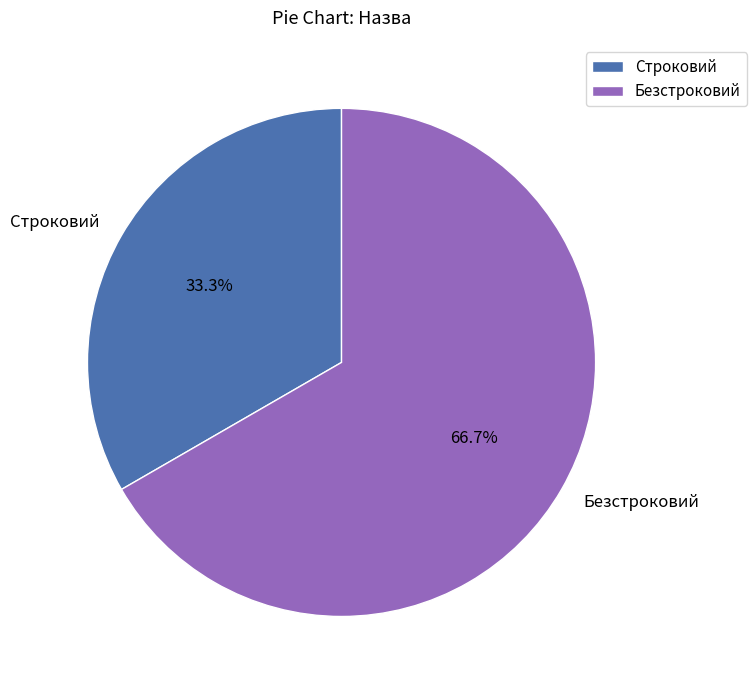

How many slices are in this pie chart?

2